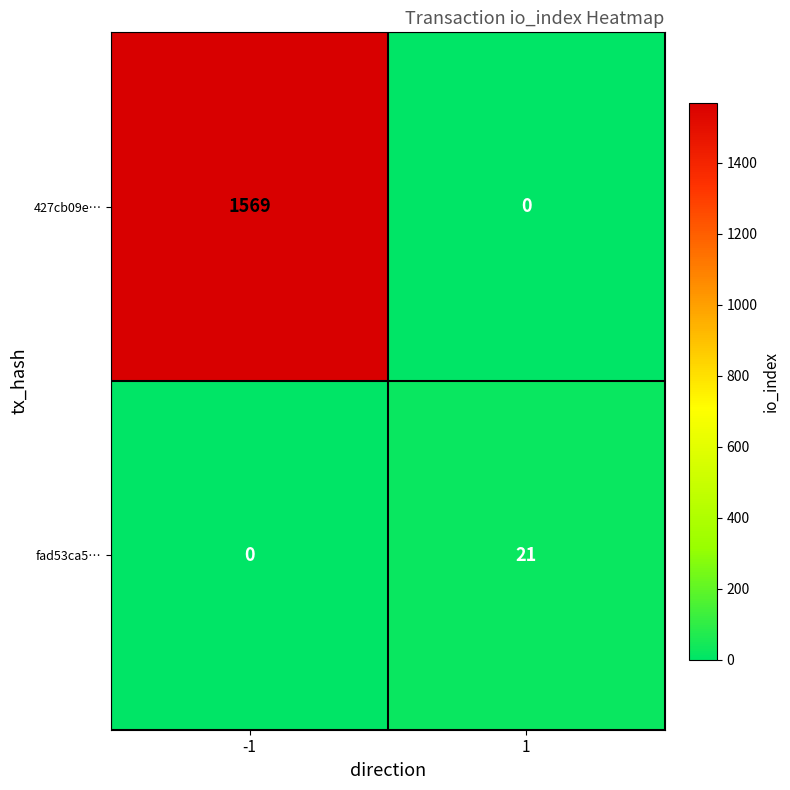

At how many categories does at least one series exceed 1365?

1